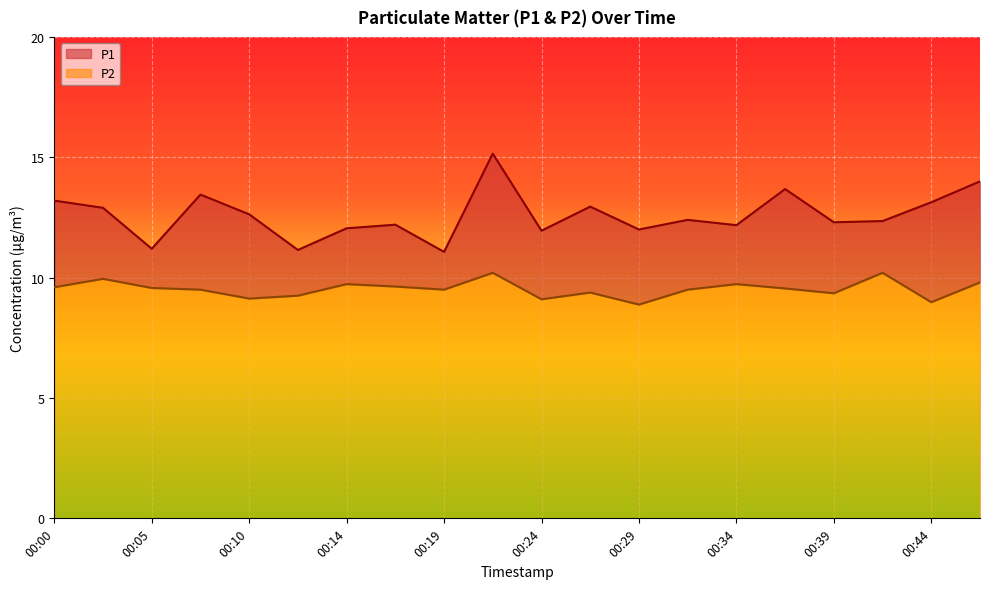

In P1, how many points are lower than both neighbors (excluding endpoints)?

7